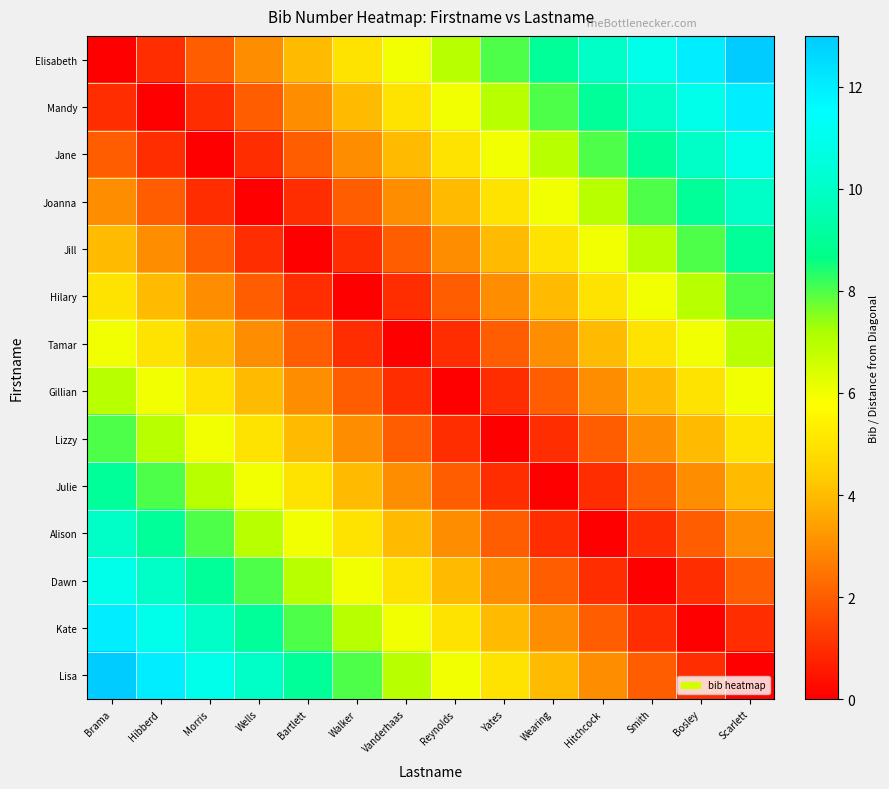

At which category does the chart reach its peak across all series?

Scarlett